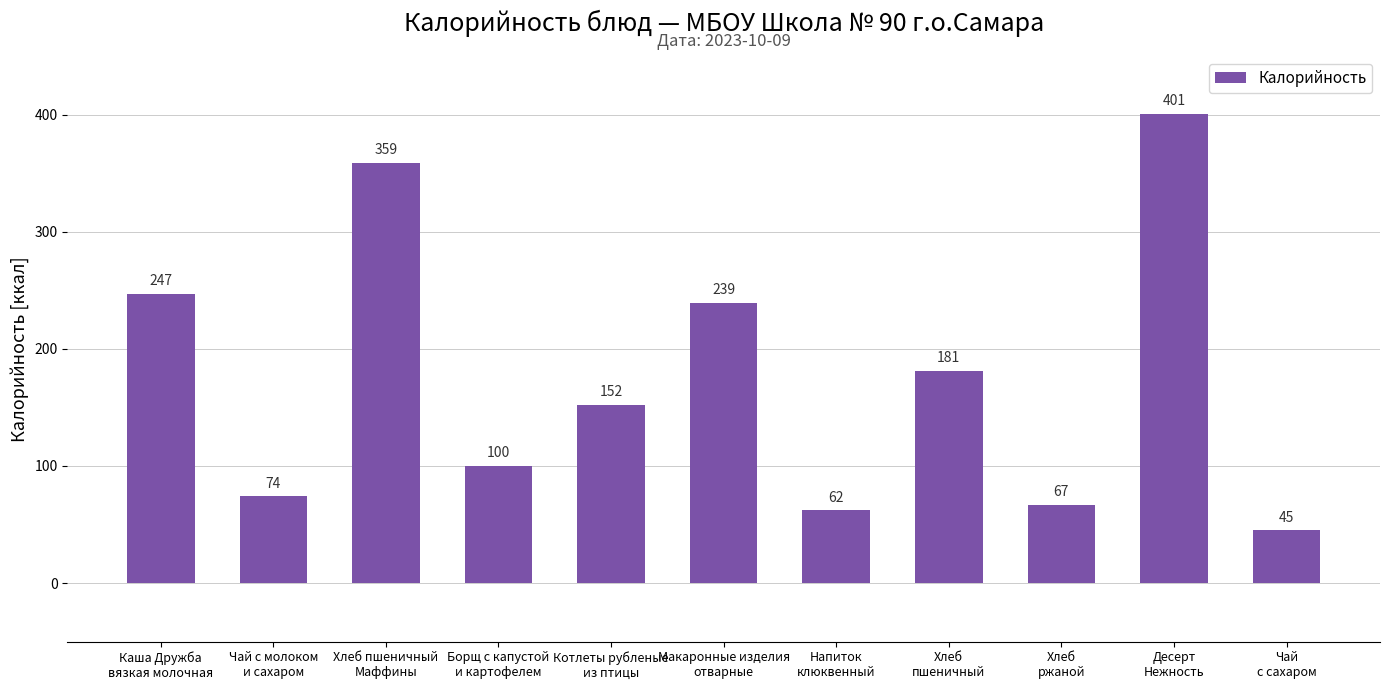

What is the change in value from Каша Дружба
вязкая молочная to Хлеб
ржаной?

-180